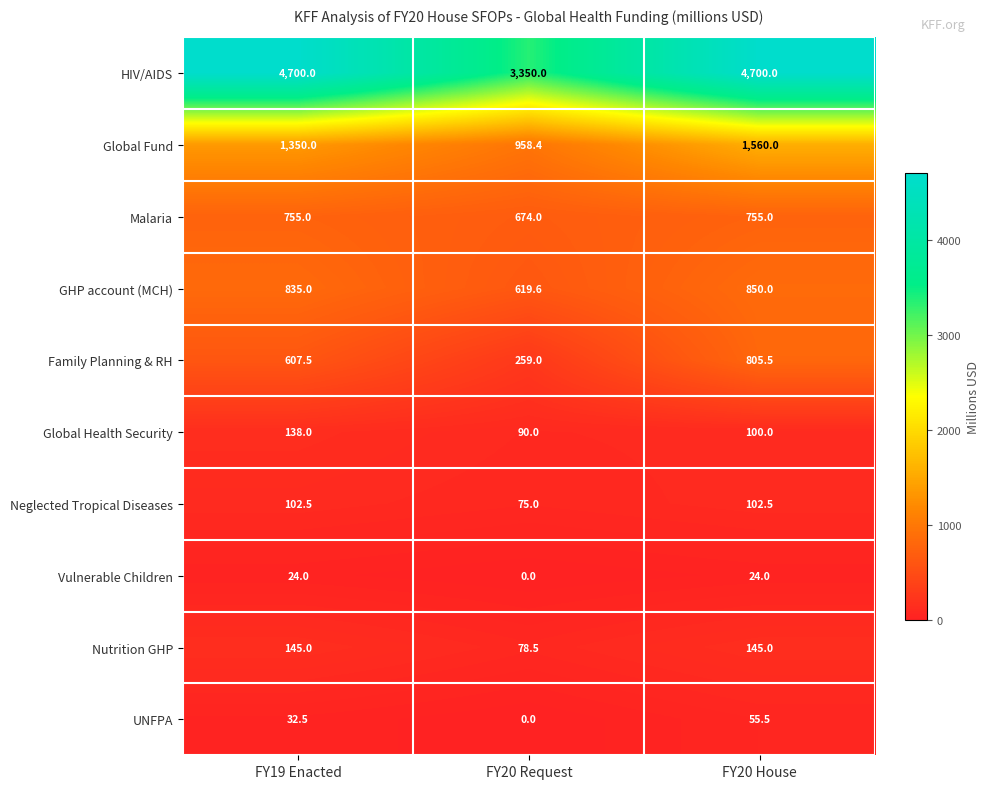

Read the Vulnerable Children value at FY20 House.

24.0